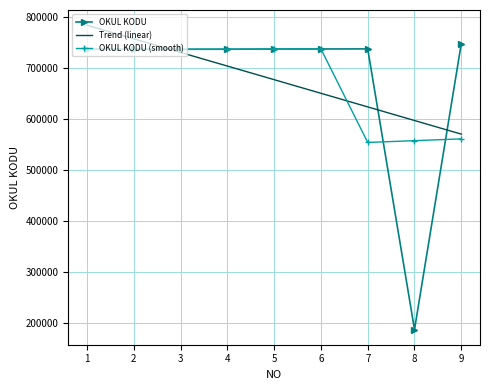

The value of OKUL KODU (smooth) at 1 is 1043050.7. True or false?

False